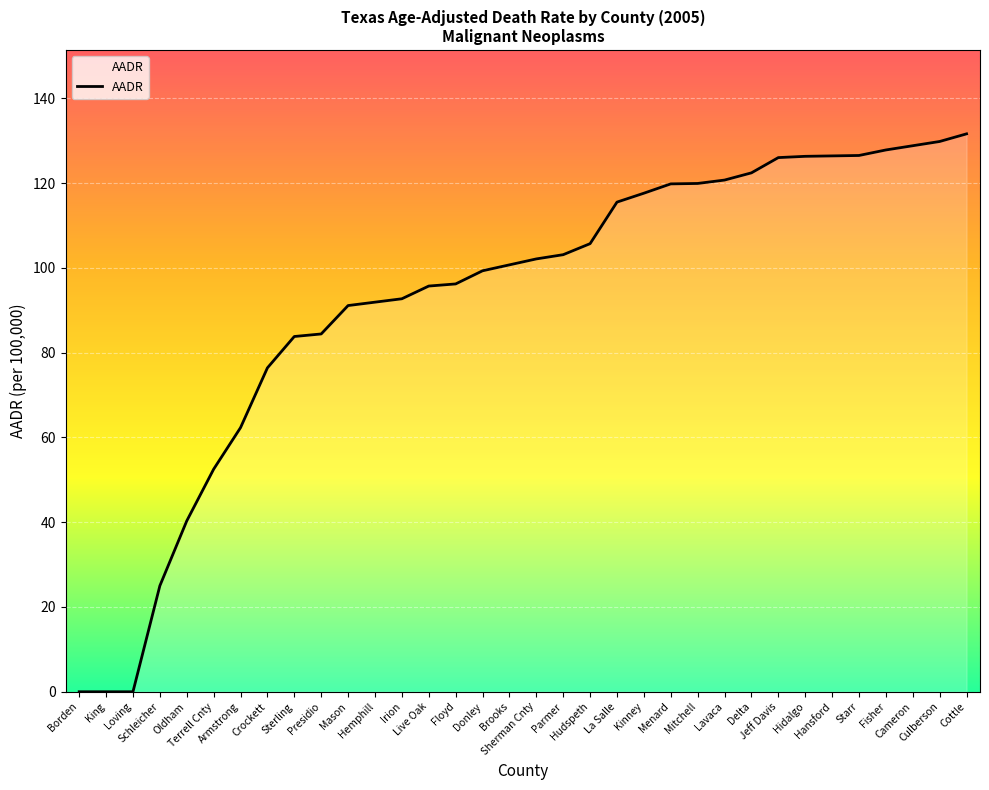

What is the greatest value displayed?

131.6